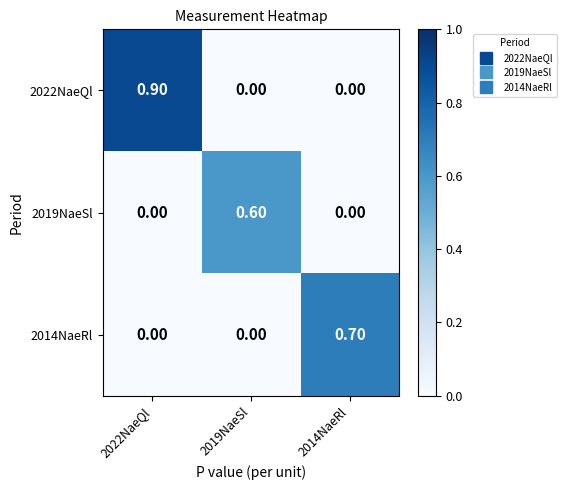

Rank the series by their maximum value, from lowest to highest.

2019NaeSl, 2014NaeRl, 2022NaeQl